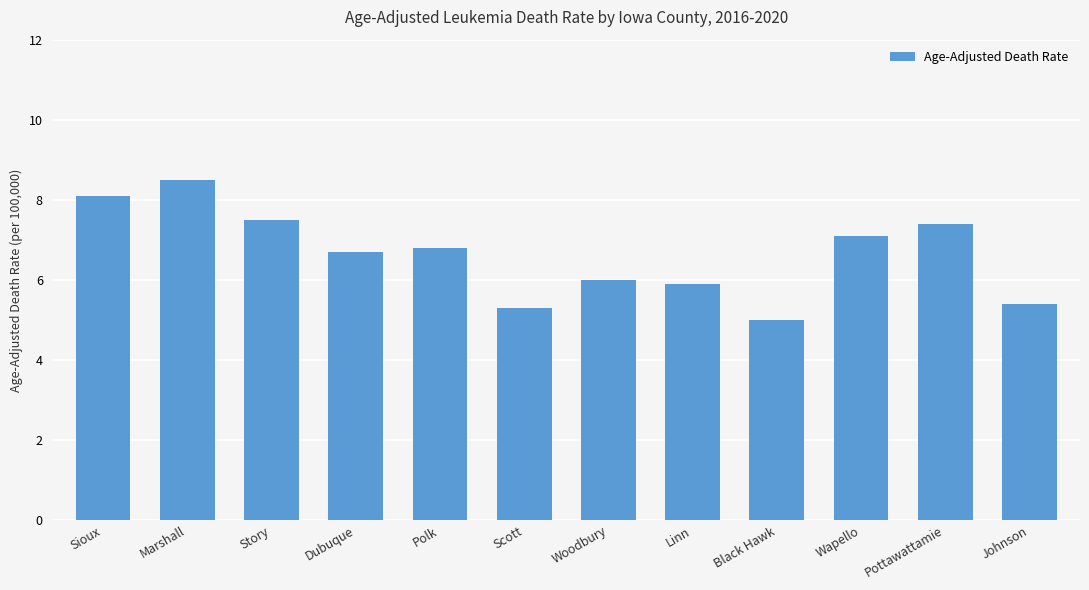

How many series are shown in this chart?

1